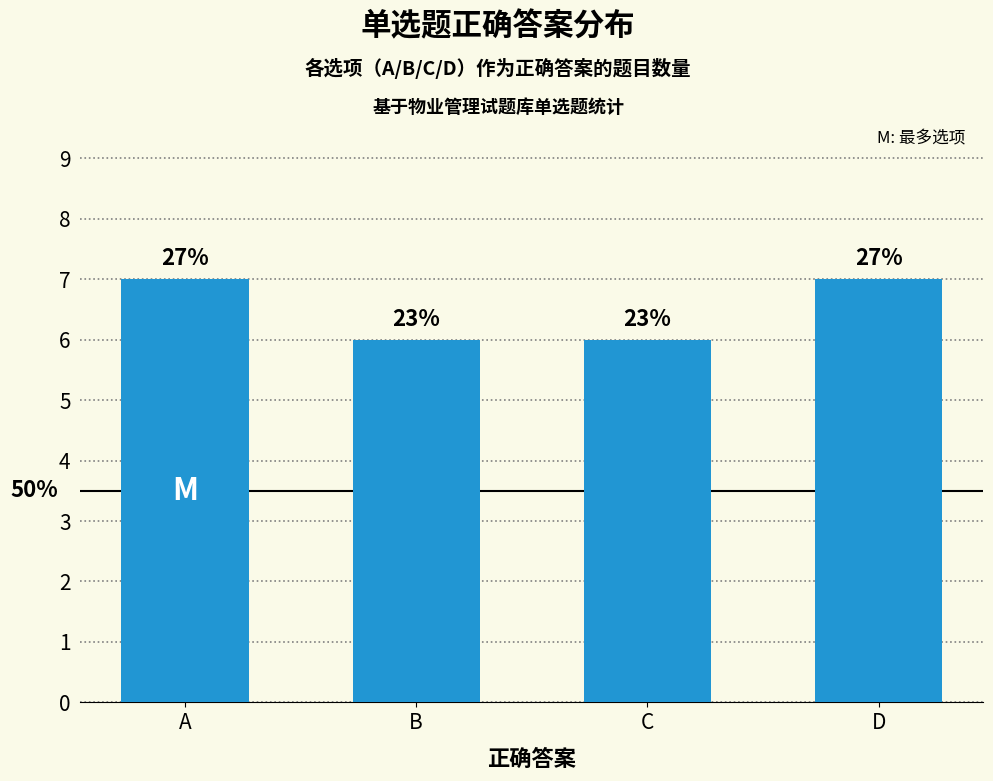

Count the values in the range 6 to 7.

4